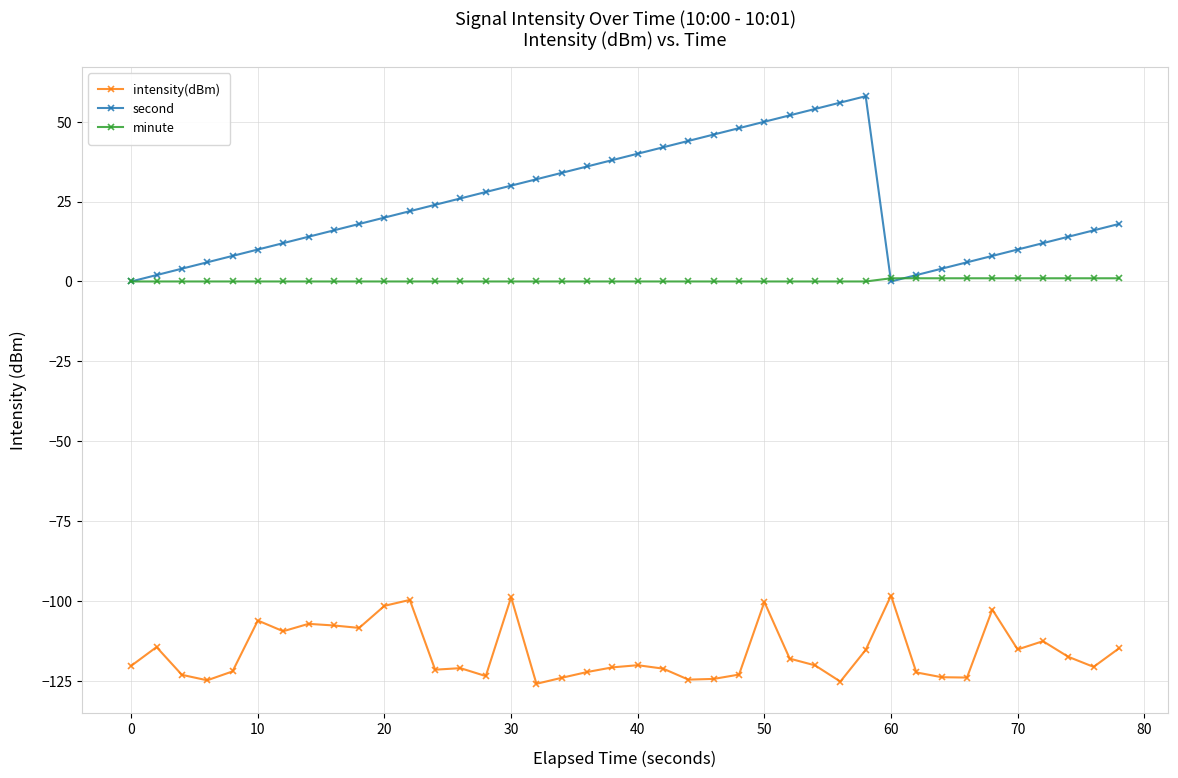

Which series has the largest range (max minus min)?

second